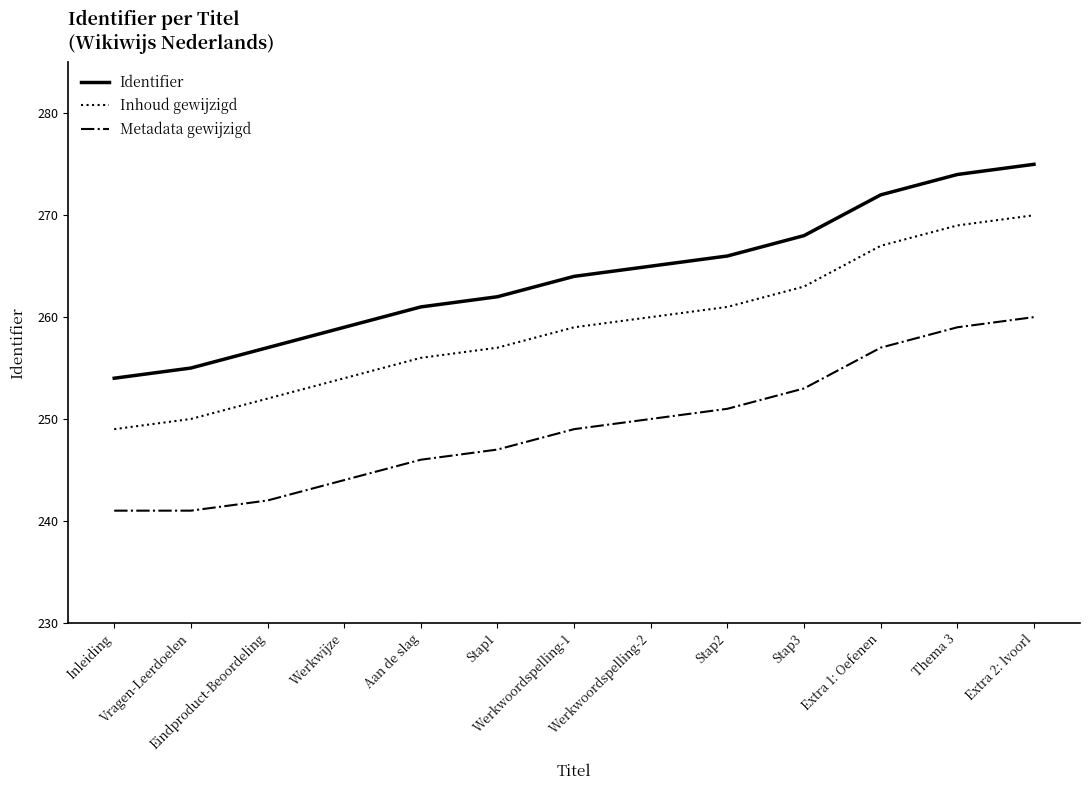

True or false: Identifier and Metadata gewijzigd cross at least once.

False